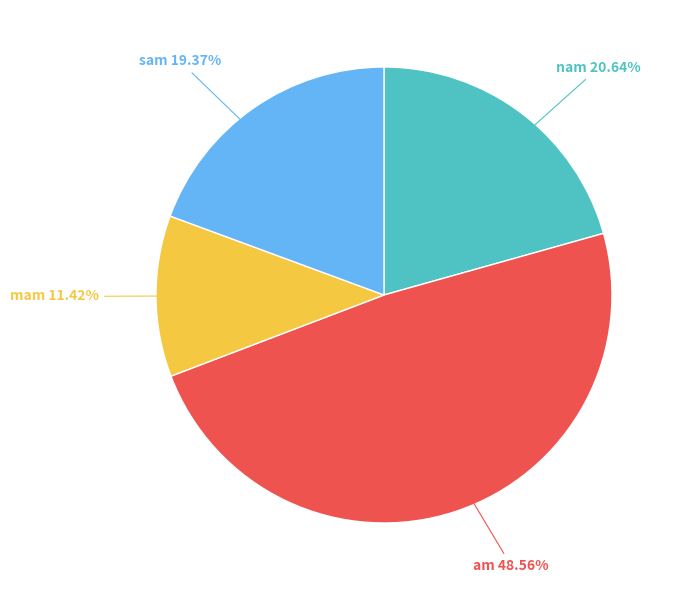

Is there a majority slice in this chart?

No